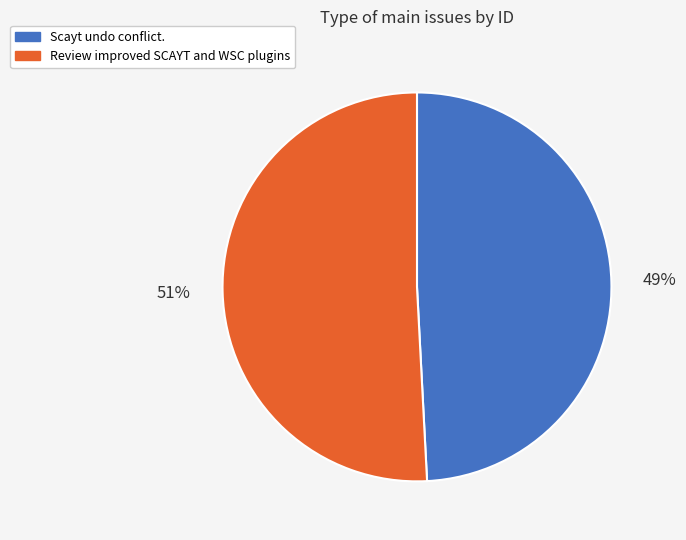

Do Scayt undo conflict. and Review improved SCAYT and WSC plugins together represent more than half of the pie?

Yes